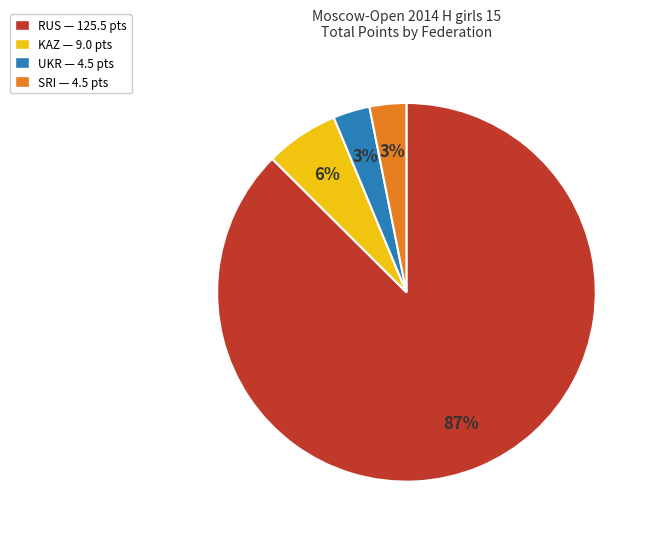

How many segments does this pie chart have?

4